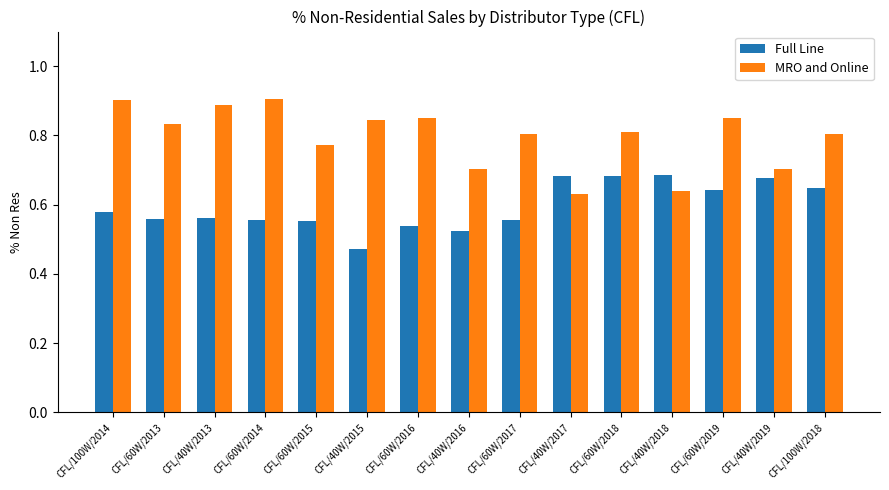

Is it true that MRO and Online equals 0.9 at CFL/60W/2019?

True